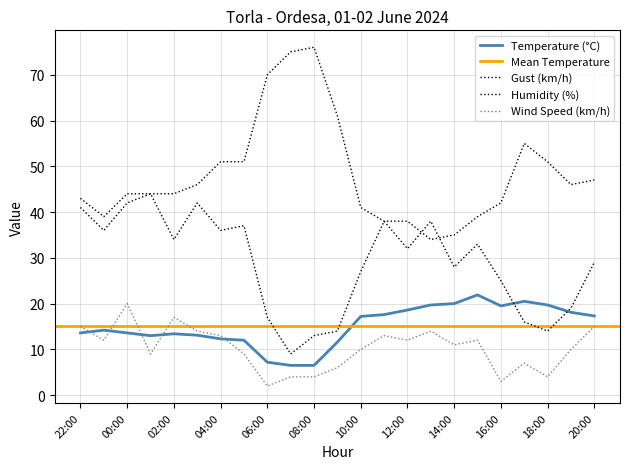

What position from the right is 14:00?

7